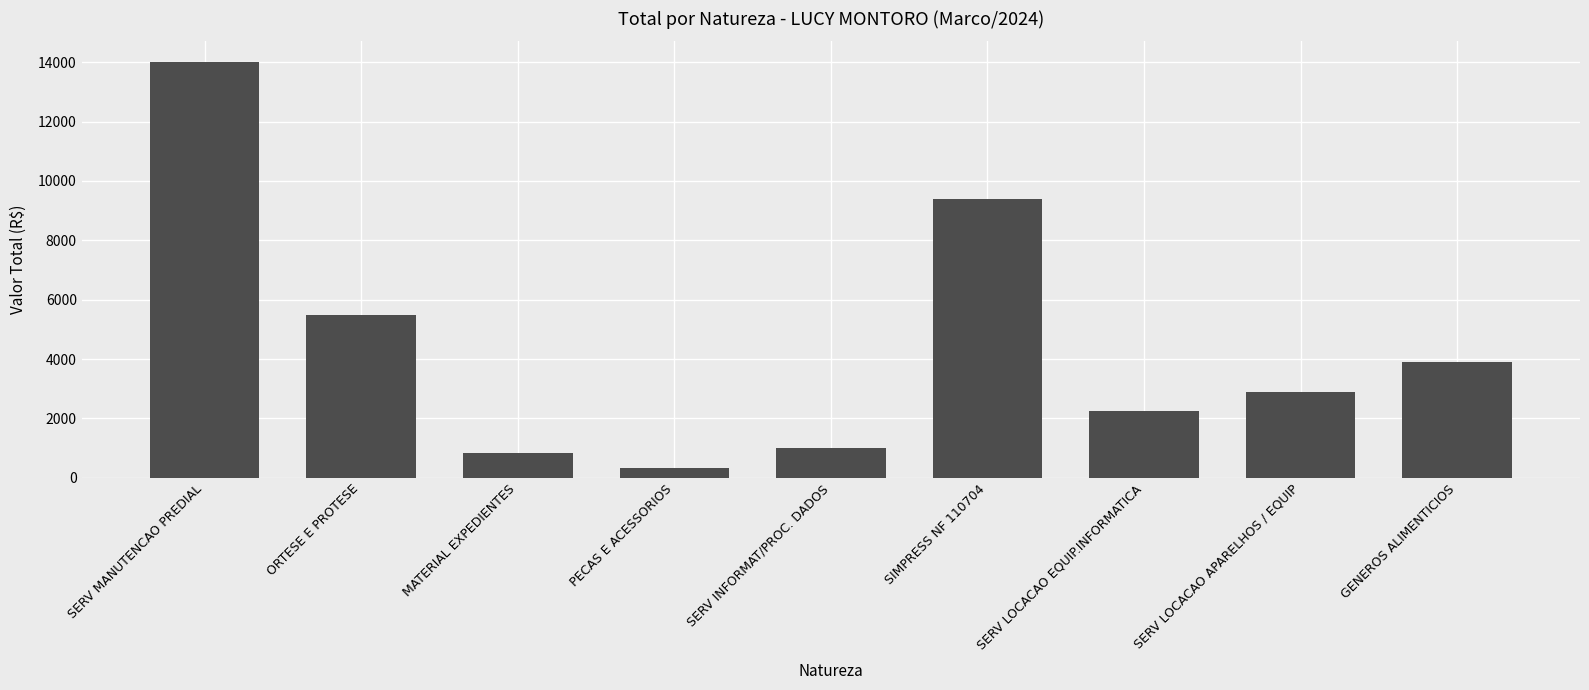

Between SIMPRESS NF 110704 and SERV LOCACAO APARELHOS / EQUIP, which is larger?

SIMPRESS NF 110704